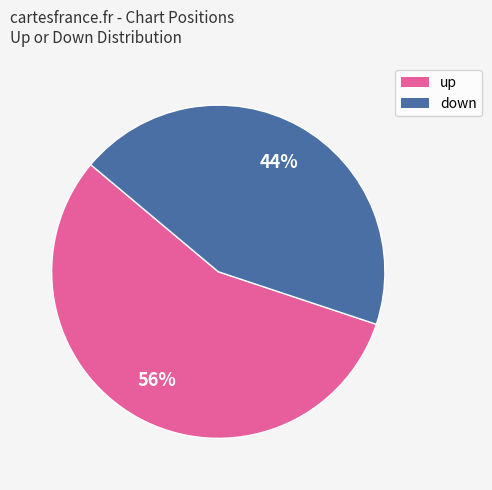

Combined, do down and up account for over 50%?

Yes